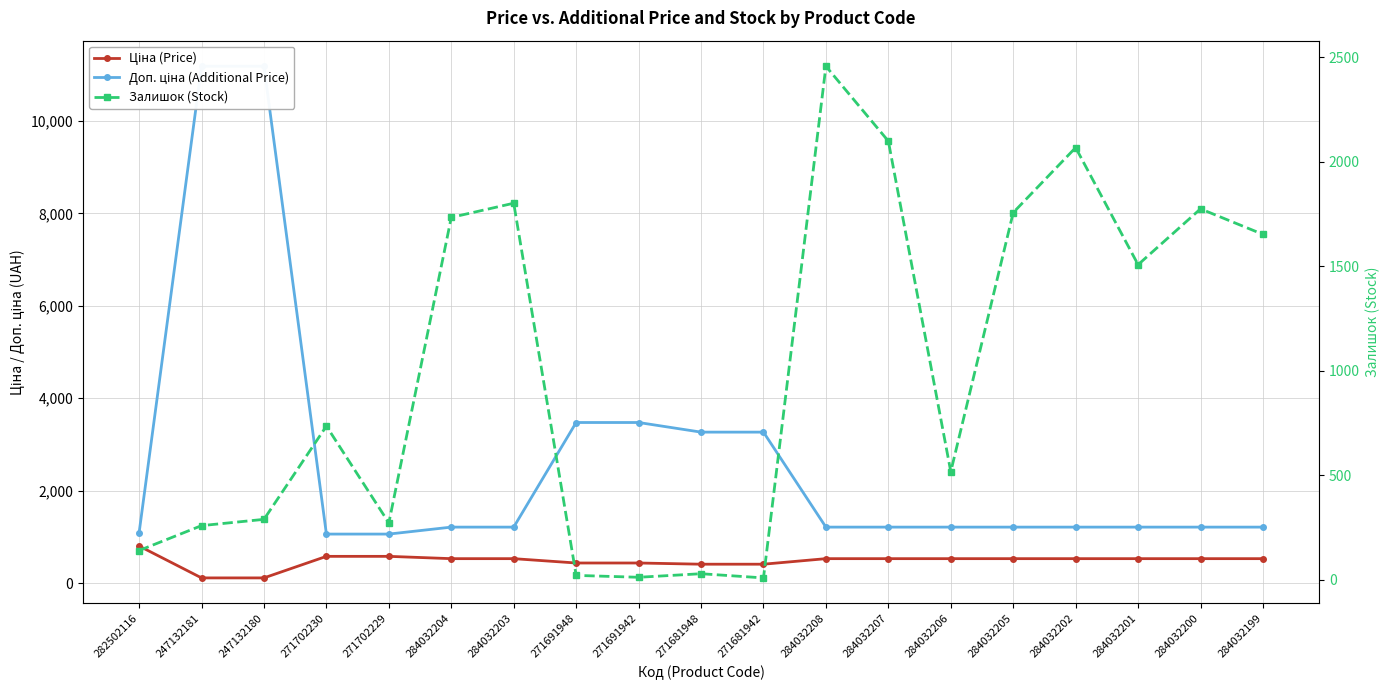

True or false: Залишок (Stock) and Ціна (Price) intersect in this chart.

True